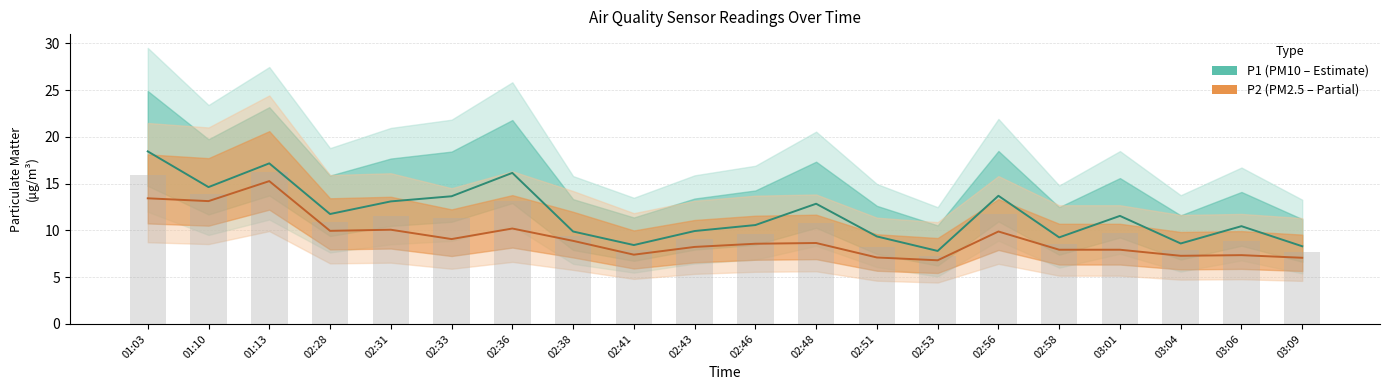

List the series in order of their peak value, highest first.

P1, P2